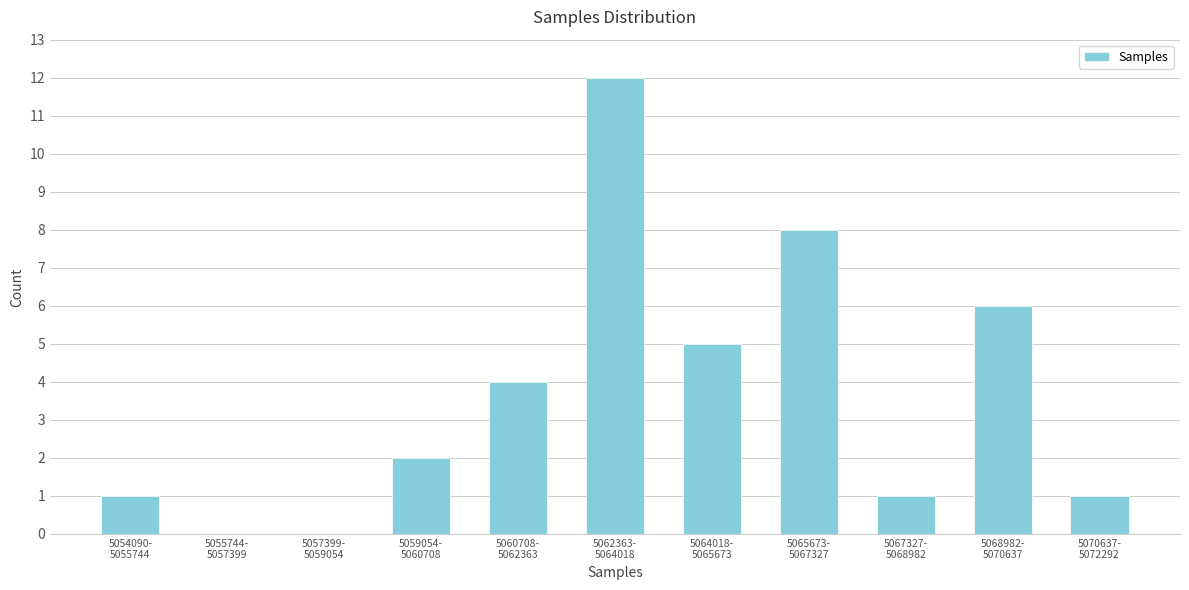

What is the maximum value shown in the chart?

12